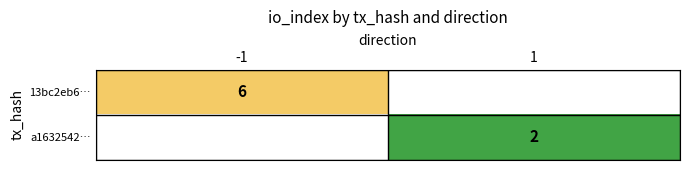

Is it true that 13bc2eb6… equals 8 at -1?

False